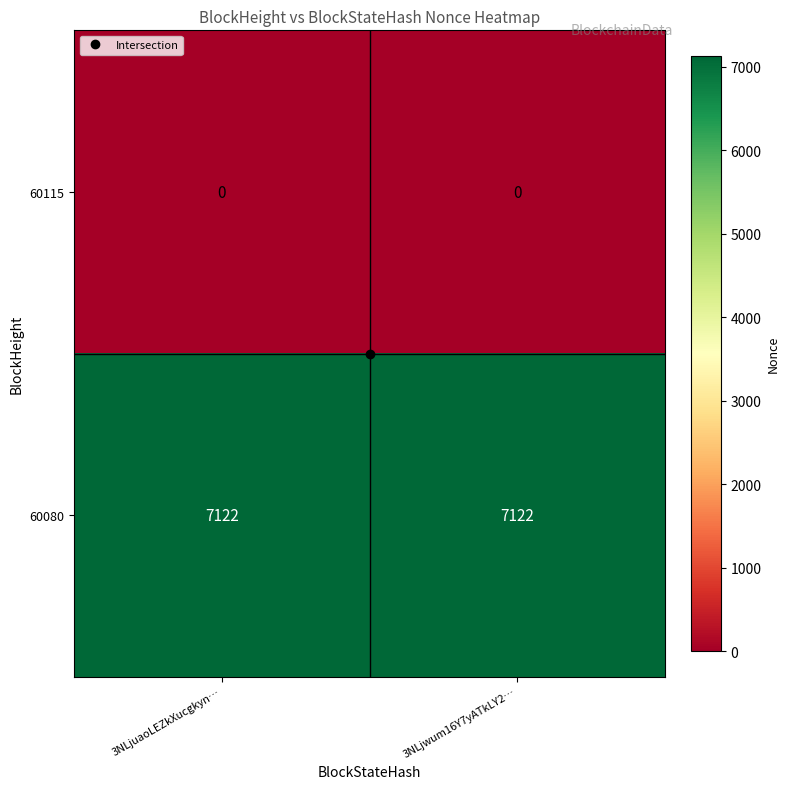

Rank the series by their maximum value, from lowest to highest.

60115, 60080